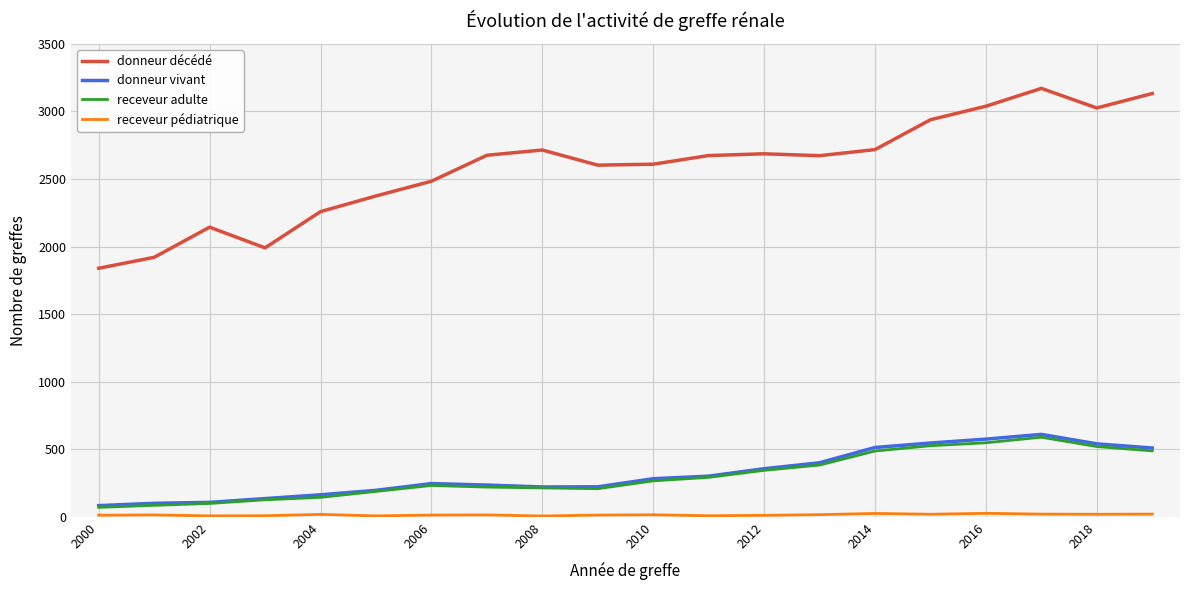

What is the lowest value of the receveur adulte series?

71